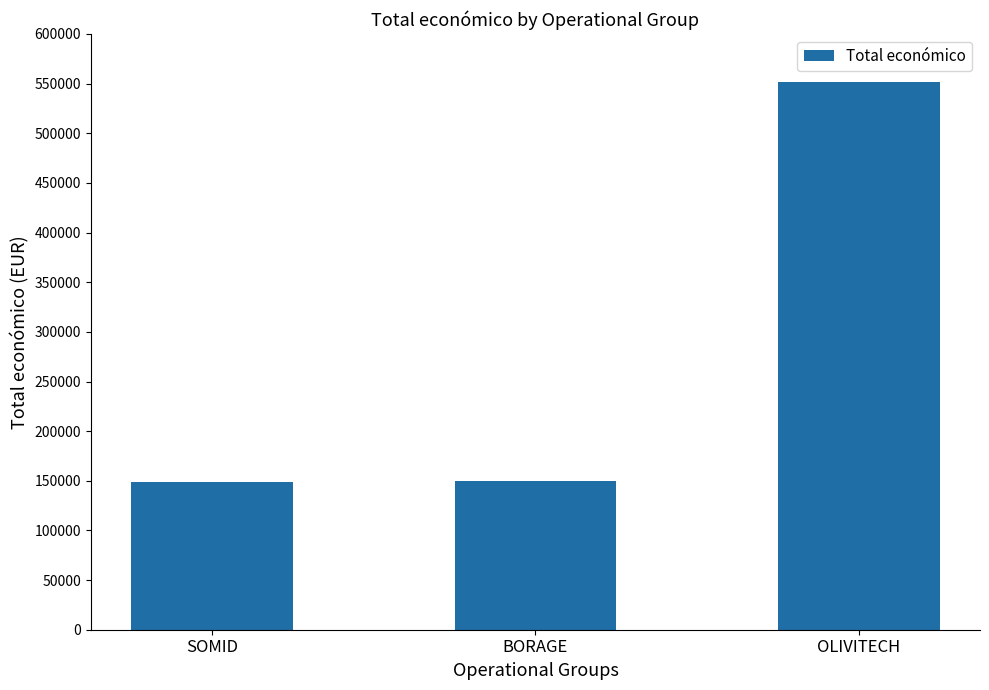

What is the difference between the maximum and minimum values?

402662